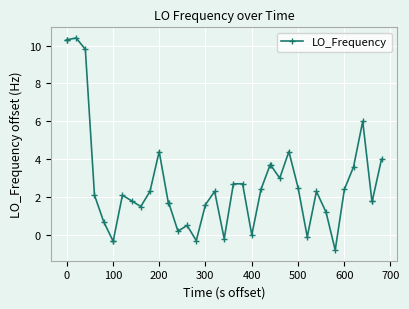

What is the value of the 40th point from the left?

4.0